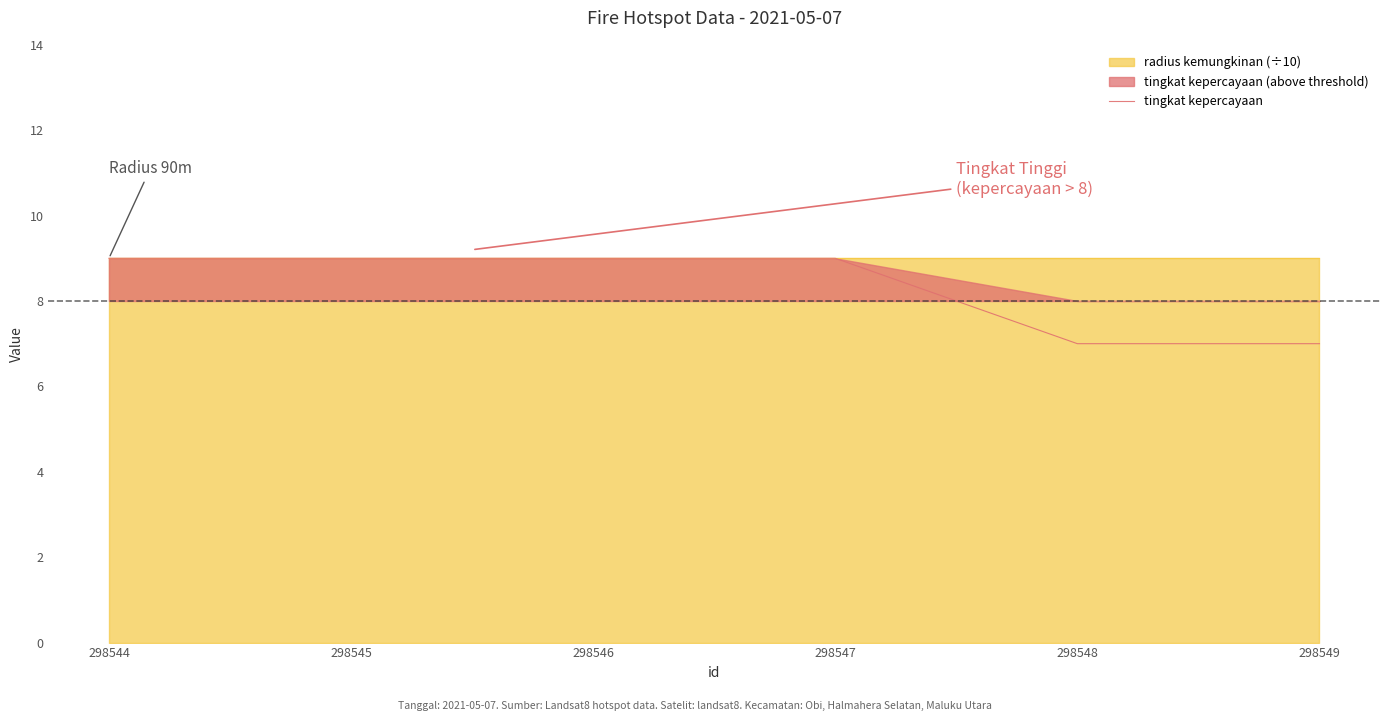

Approximately how many times larger is the value at 298546 compared to 298547?

1.0